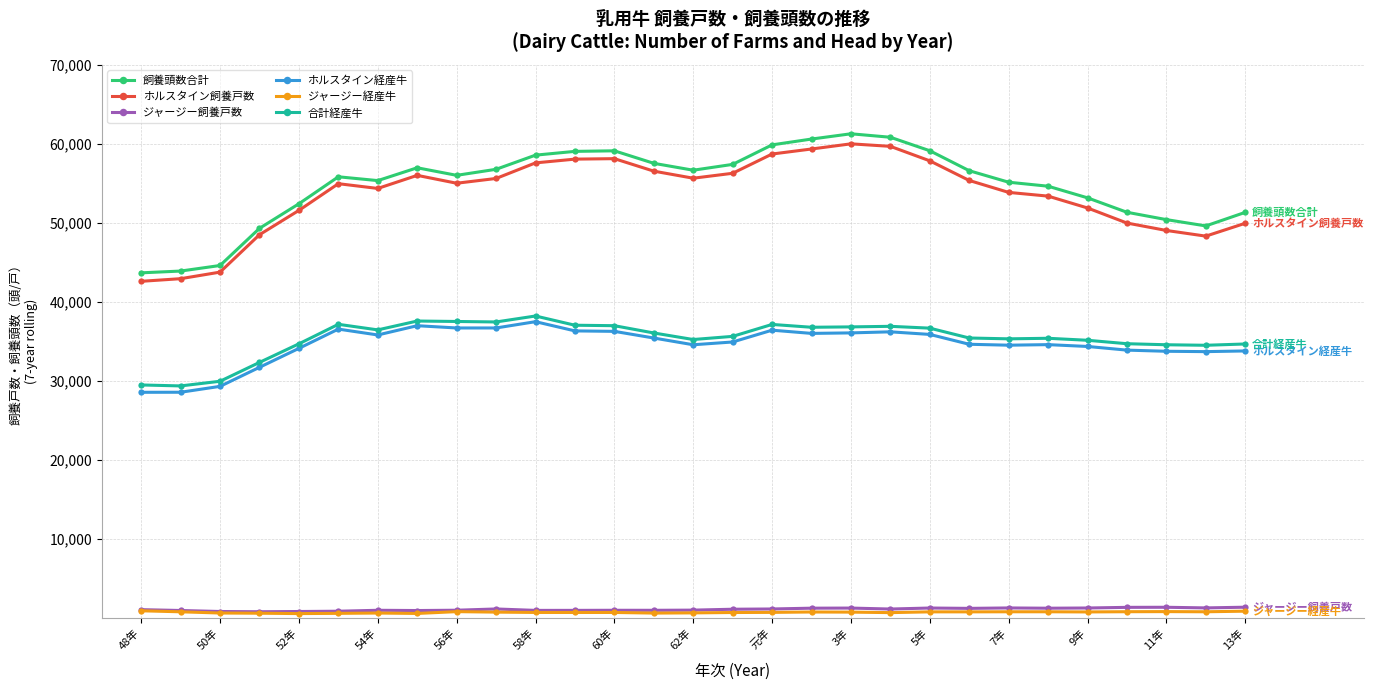

True or false: 合計経産牛 has more than 1 points higher than both neighbors.

True